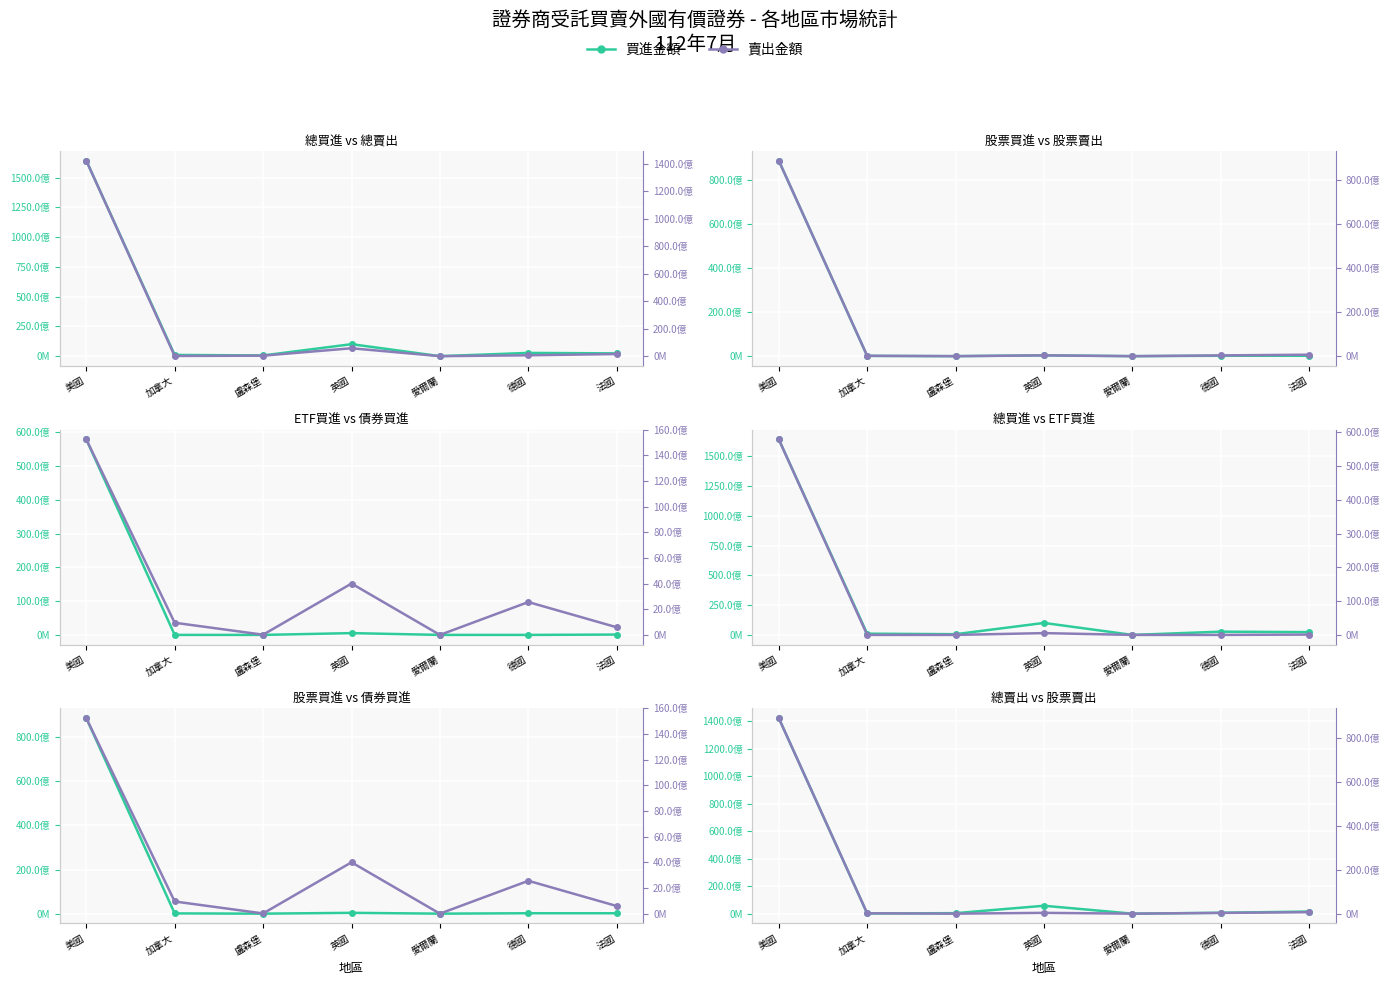

True or false: ETF買進 has a value of 306685 at 德國.

True